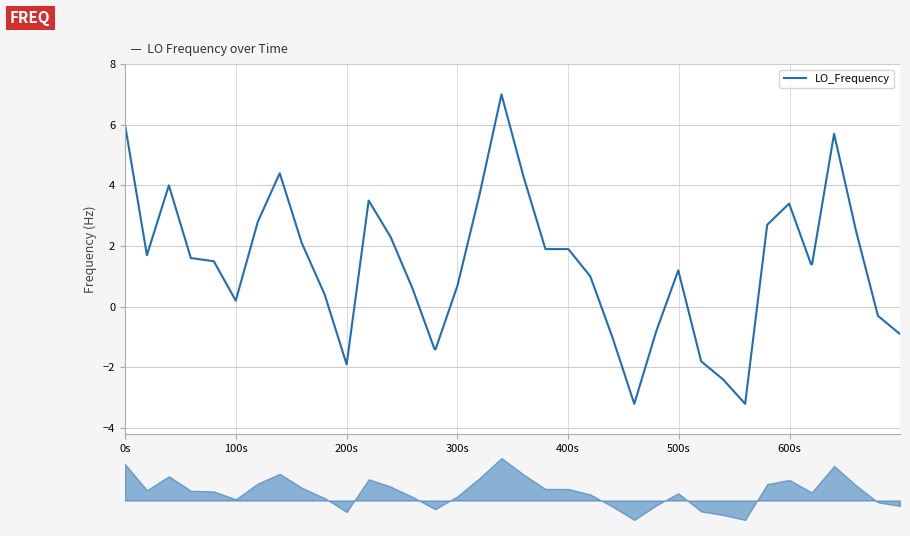

What is the difference between the maximum and second lowest values?

10.2